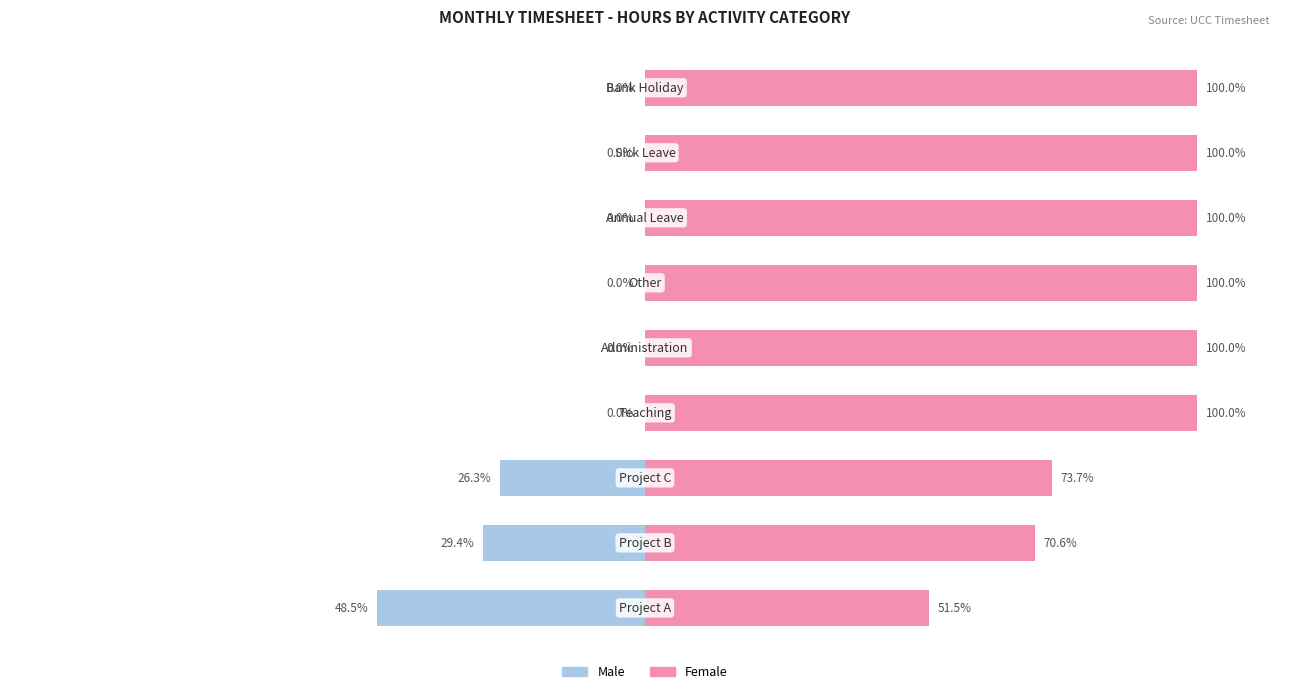

How many bars are there in total?

18